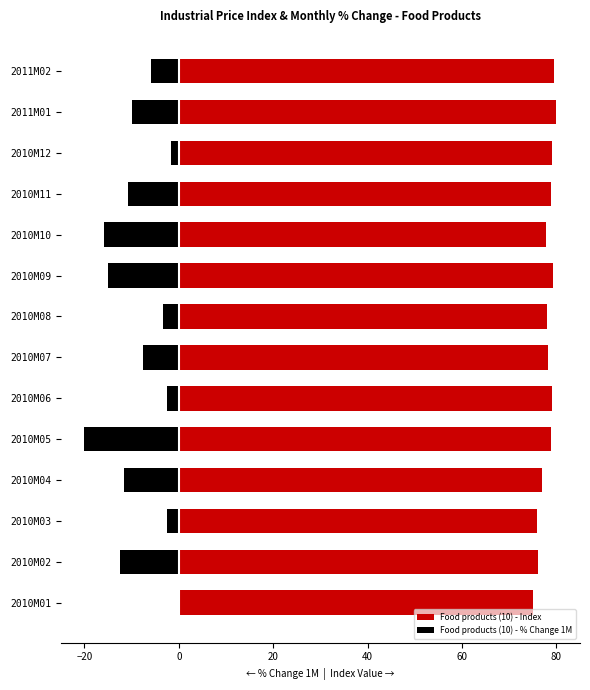

Is it true that Food products (10) - % Change 1M equals -2.5 at 2010M03?

True